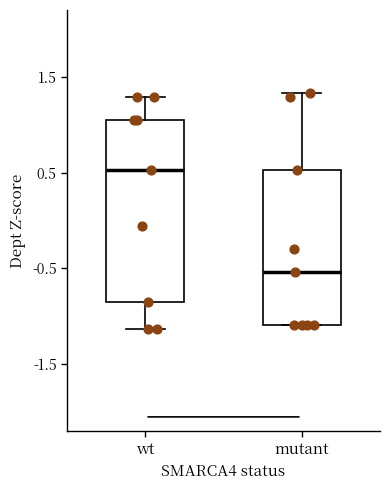

Where does the median line of the box for wt sit on the y-axis? The values are not printed on the chart, so give them approximately, as read against the axis.

0.5